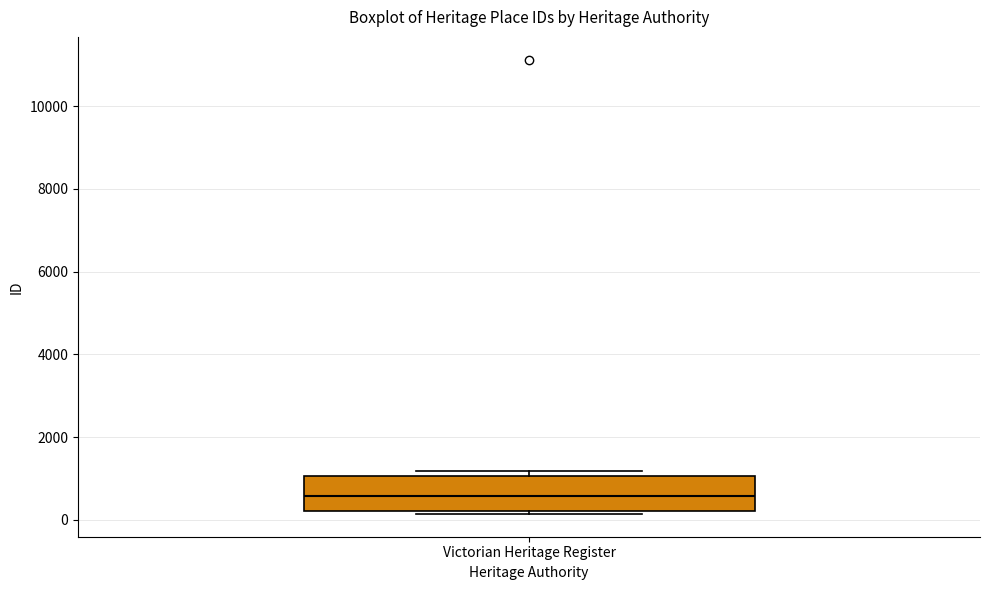

Read this box plot against the y-axis: the position of the median line, the range covered by the box, and the ends of both whiskers. The values are not printed on the chart, so give them approximately, as read against the axis.

median 600, box 200 to 1000, whiskers 200 (just below the box's lower edge) to 1200